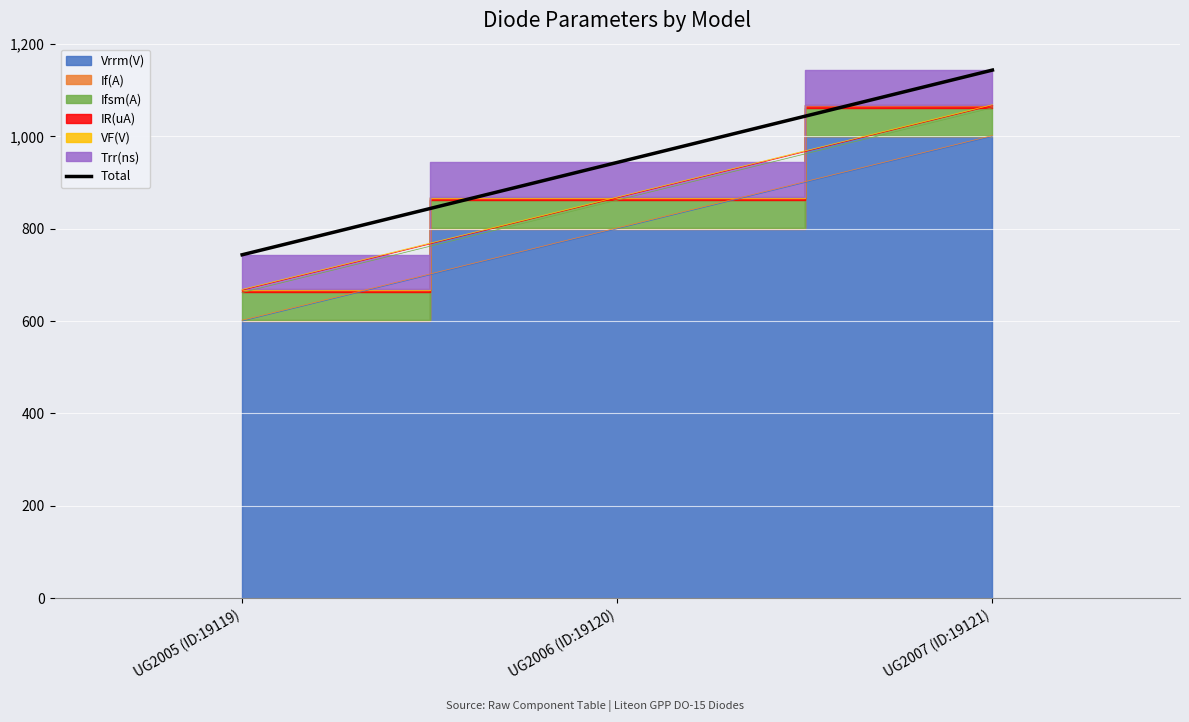

Reading left to right, list all the values displayed in this chart.

UG2005 (ID:19119)=743.7	UG2006 (ID:19120)=943.7	UG2007 (ID:19121)=1143.7